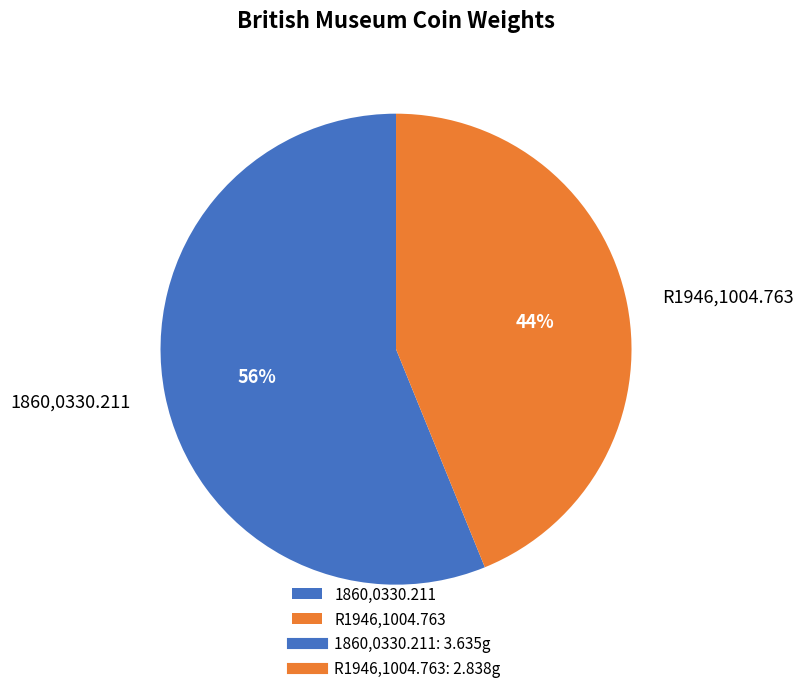

Combined, do 1860,0330.211 and R1946,1004.763 account for over 50%?

Yes